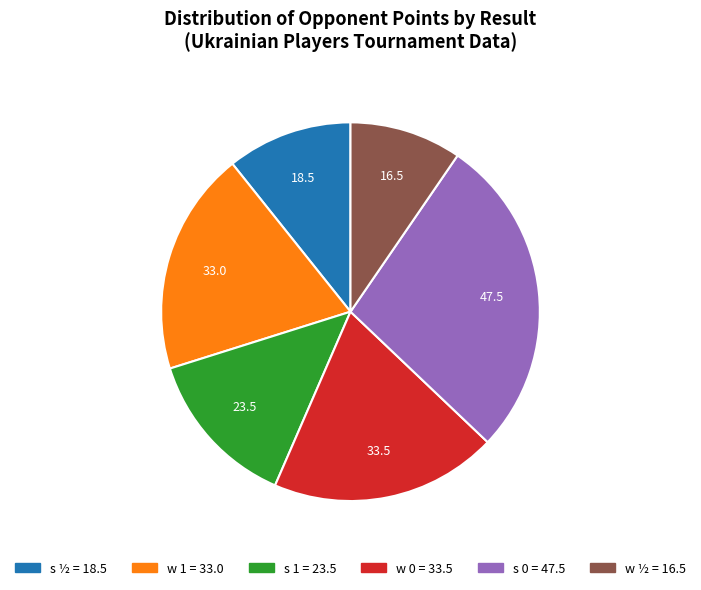

Does any single category account for the majority?

No